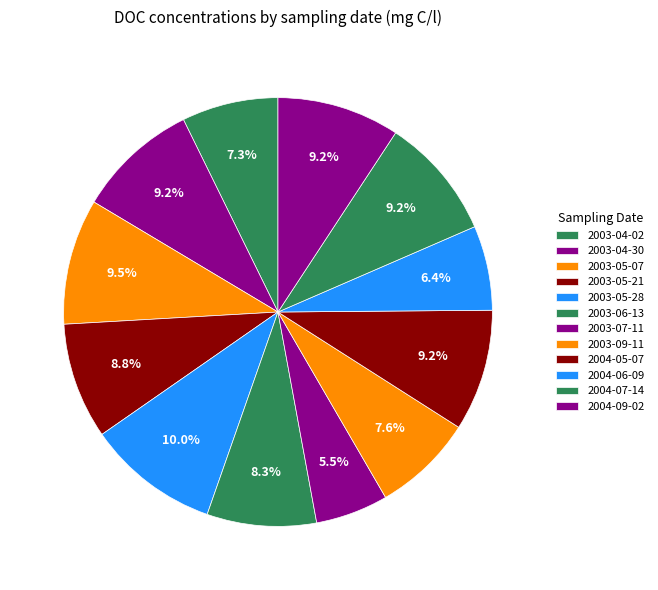

How many slices are in this pie chart?

12